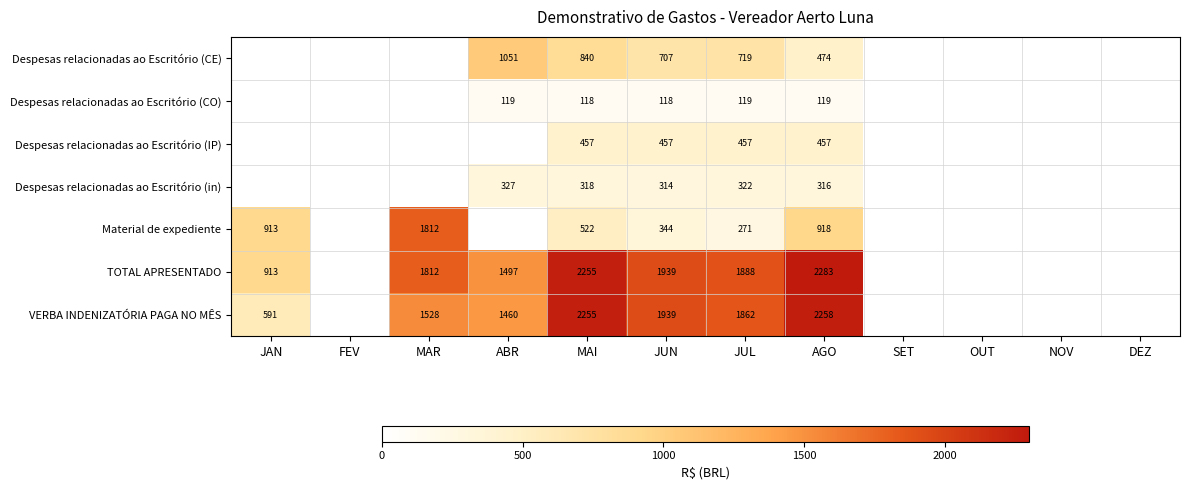

True or false: TOTAL APRESENTADO has a value of 2283 at AGO.

True